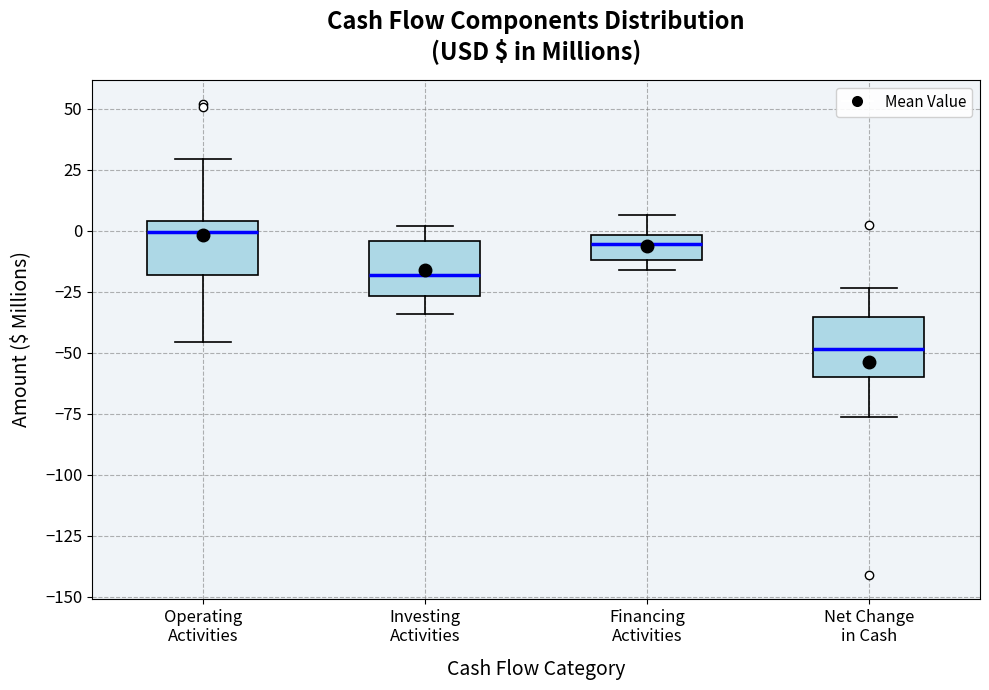

Which box has the highest median line?

Operating Activities